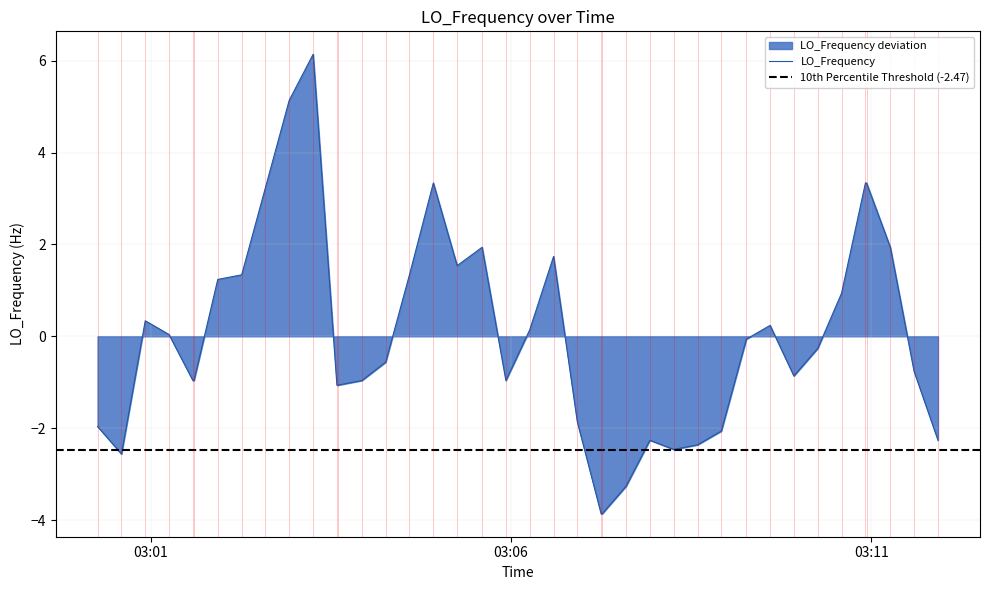

True or false: the data has more than 0 interior local peaks.

True